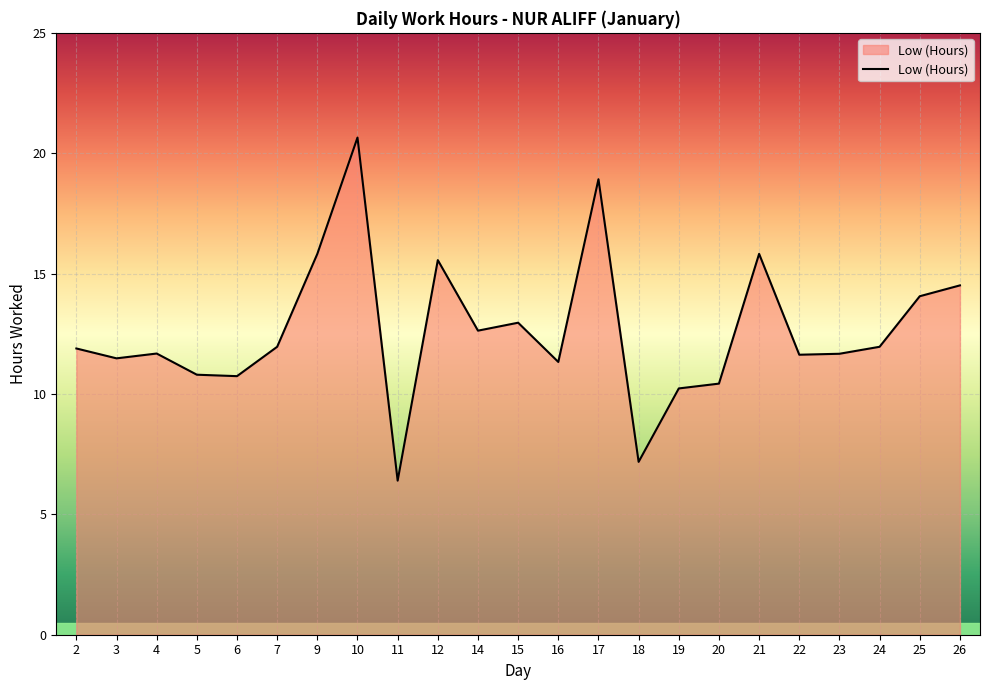

Which category has the highest value across all series?

10